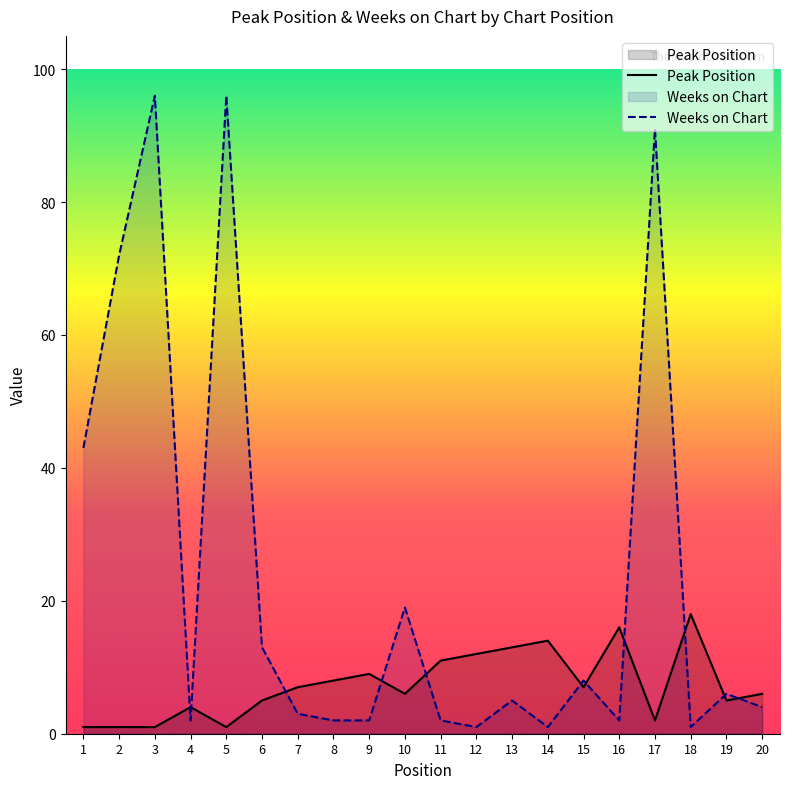

Where is the first local minimum for Peak Position?

5